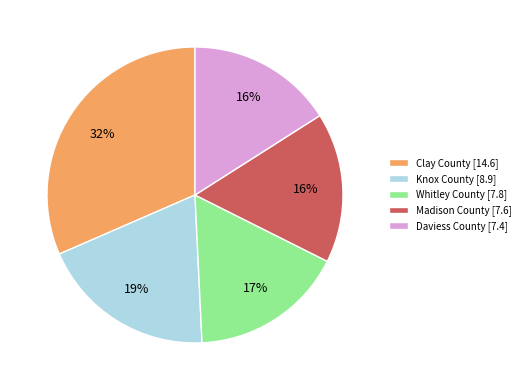

Approximately how many times larger is the value at Clay County compared to Daviess County?

2.0